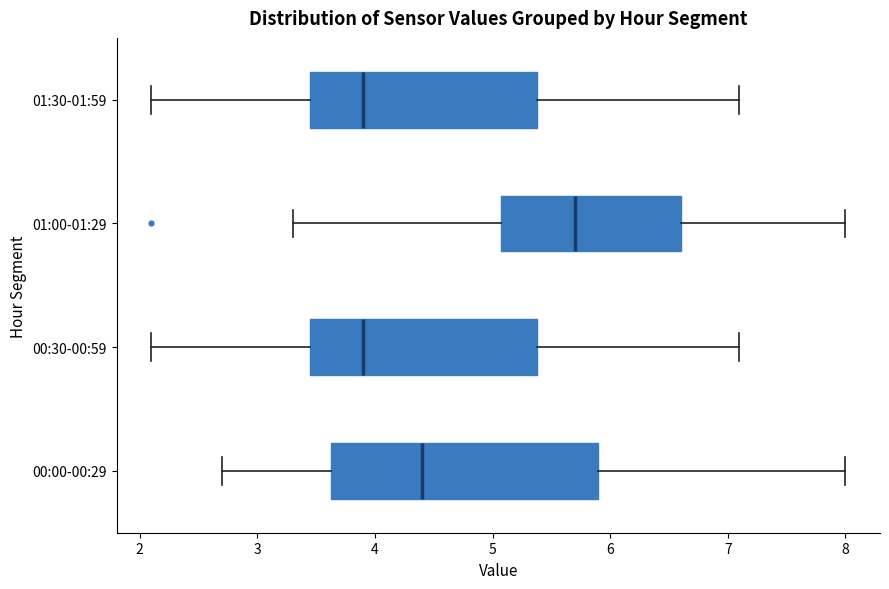

Where does the right whisker of the box for 01:00-01:29 end on the x-axis? The values are not printed on the chart, so give them approximately, as read against the axis.

8.0